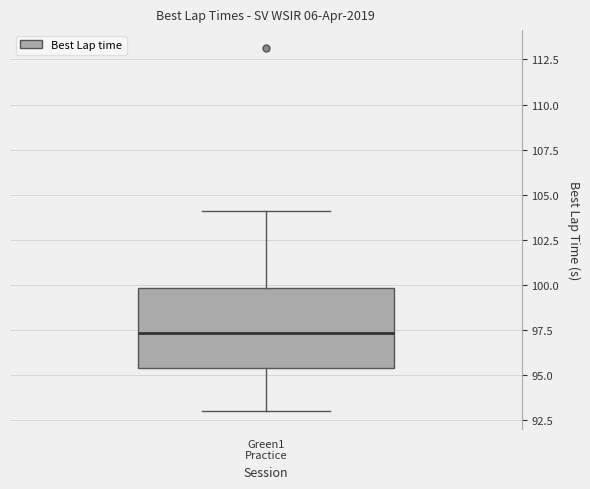

Where does the lower whisker of the box for Green1 Practice end on the y-axis? The values are not printed on the chart, so give them approximately, as read against the axis.

93.0